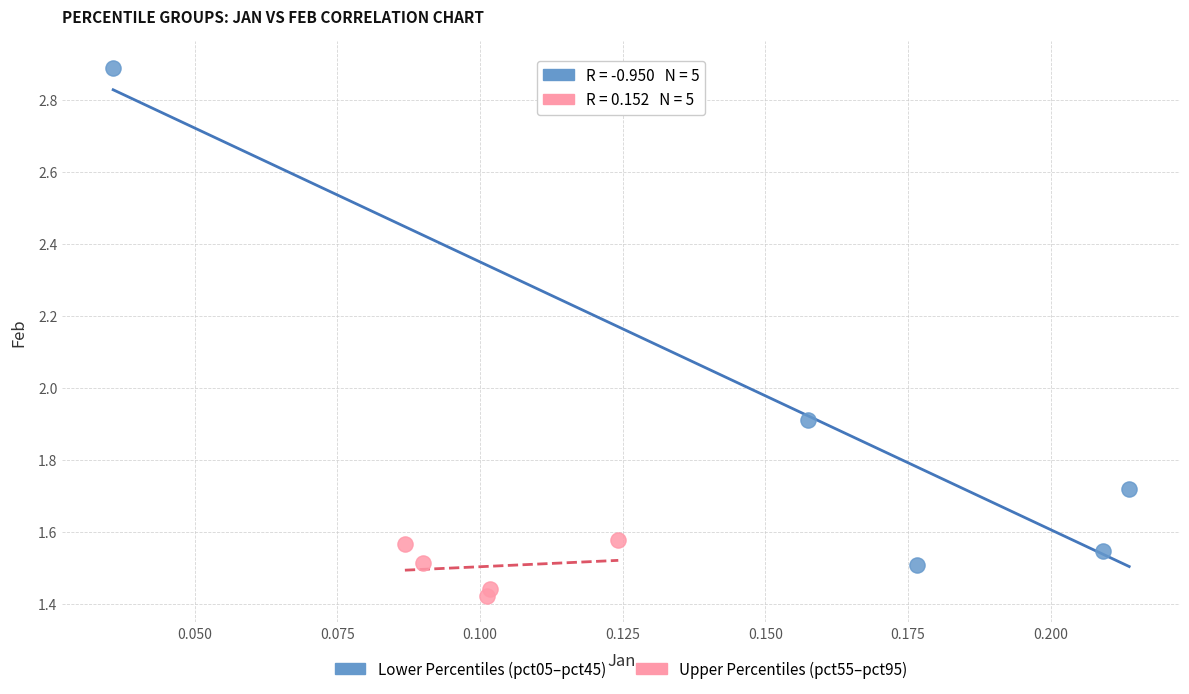

Which series contains the highest Y value?

Lower Percentiles (pct05–pct45)